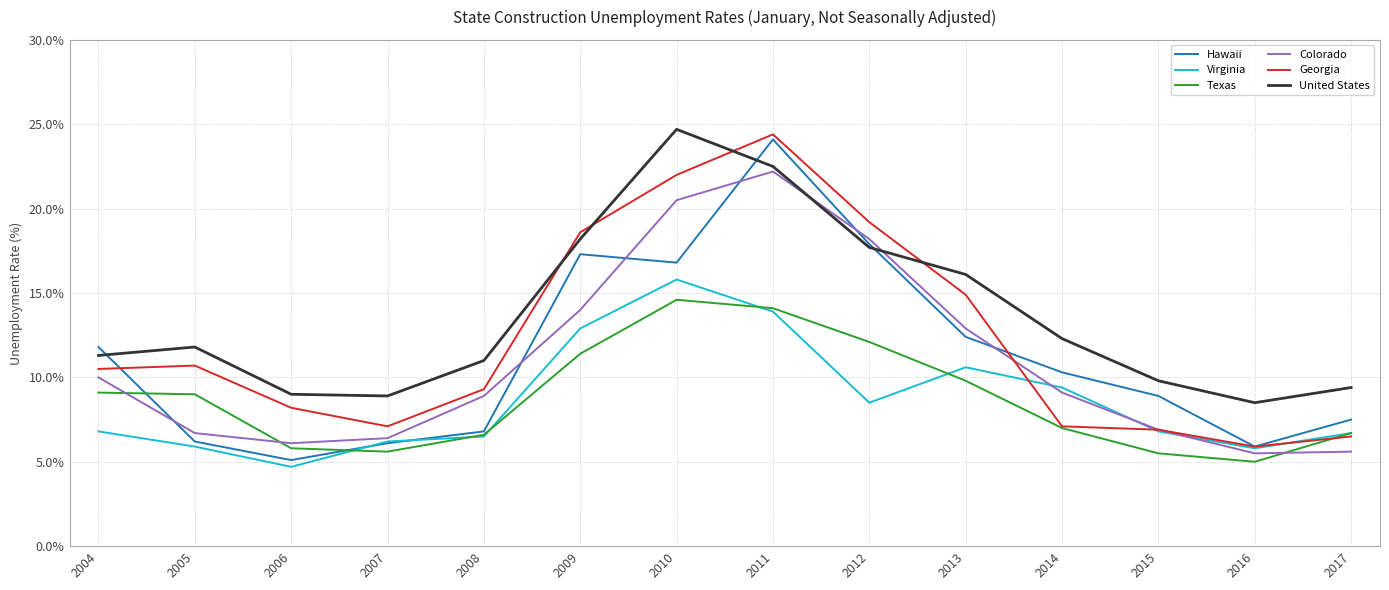

What is the spread (max minus min) of values at 2009?

7.2